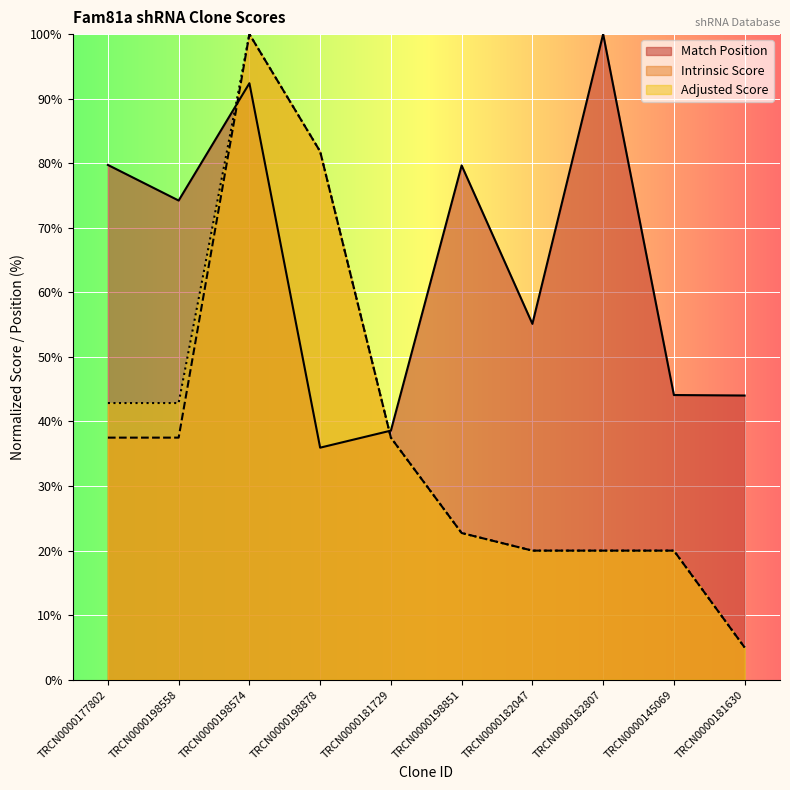

What is the label of the 9th point from the left?

TRCN0000145069